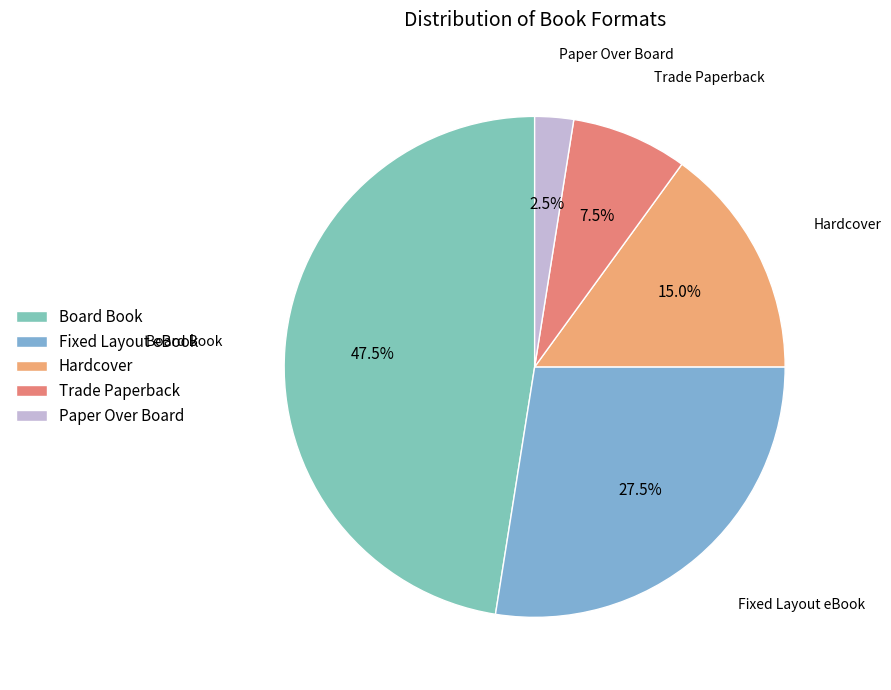

Which has a higher value, Hardcover or Trade Paperback?

Hardcover